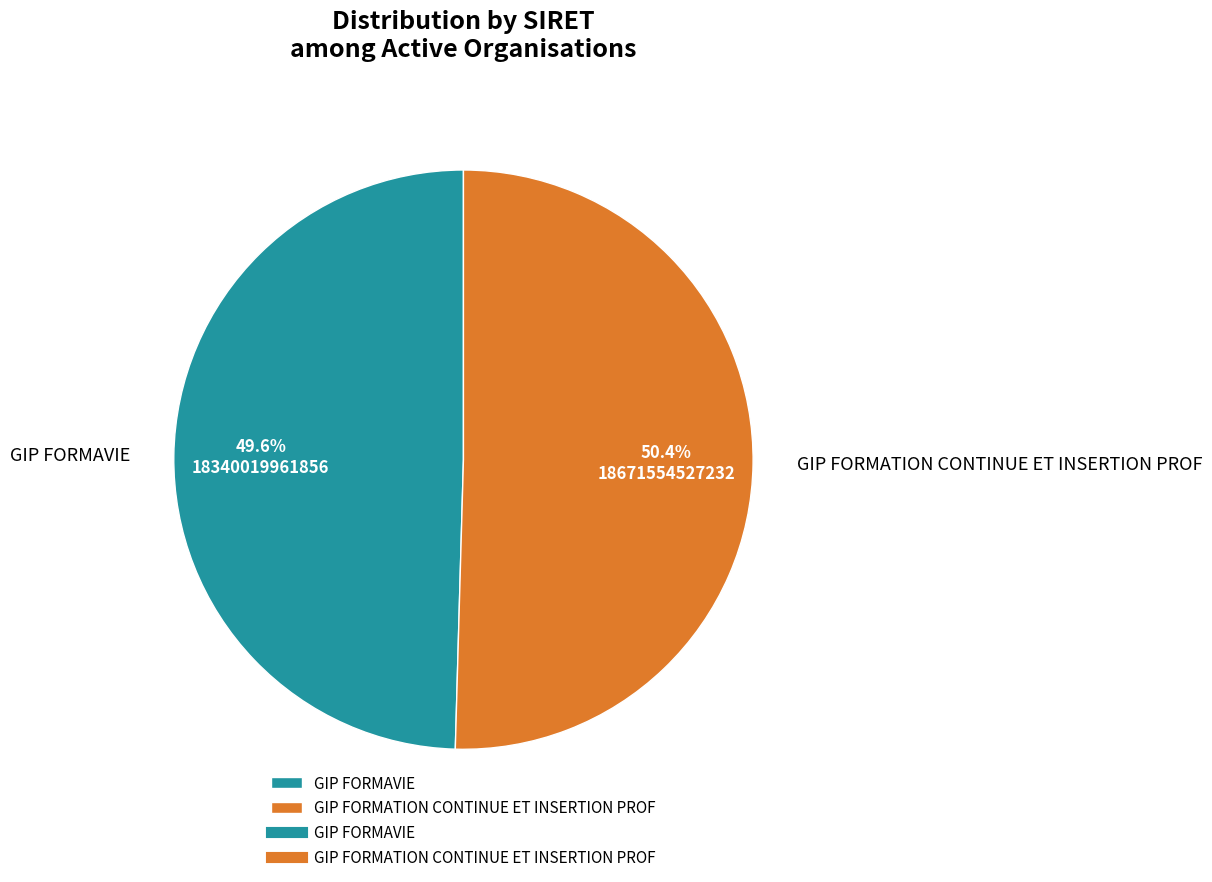

What percentage is the GIP FORMAVIE slice, to the nearest percent?

50%